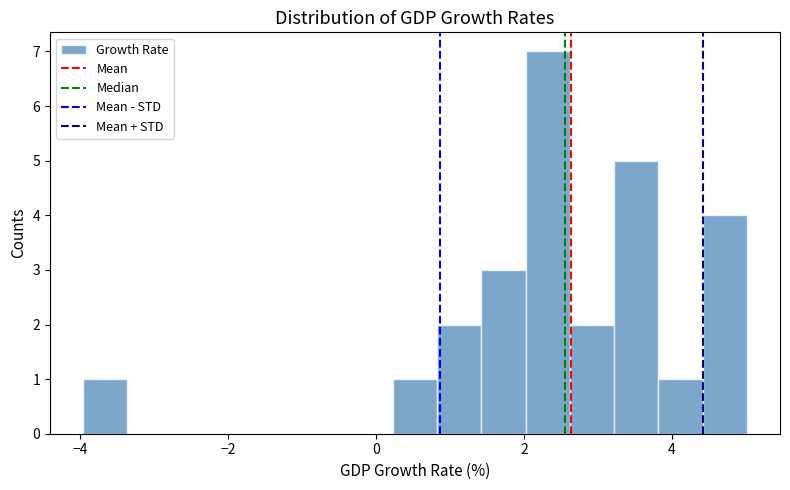

Around what value on the x-axis is the tallest bar? Give the approximate position of its centre, as read against the axis.

2.4